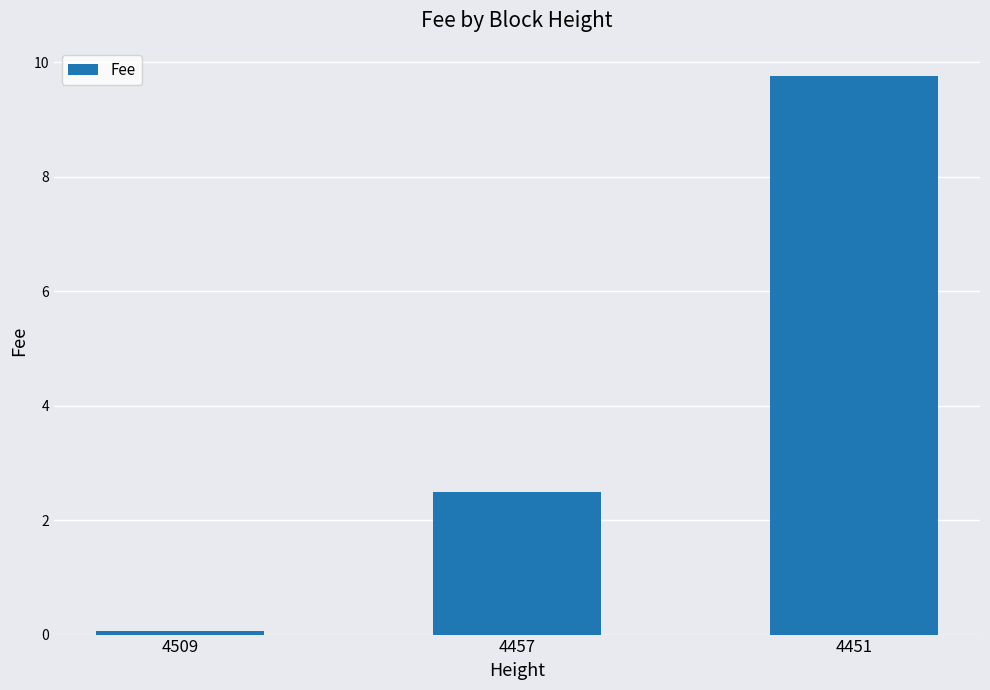

What is the difference between the maximum and minimum values?

9.7